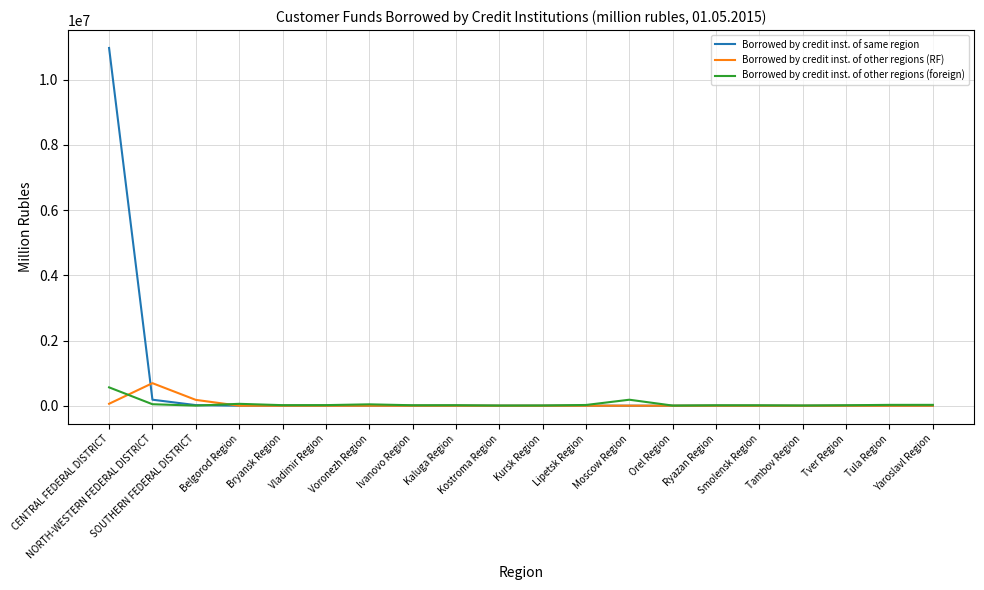

Which series has the widest spread of values?

Borrowed by credit inst. of same region